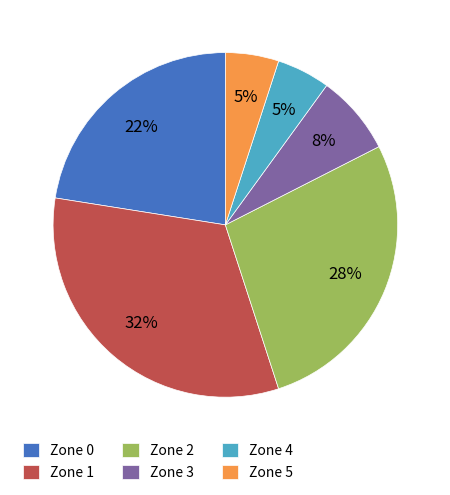

Which slice is the largest?

Zone 1